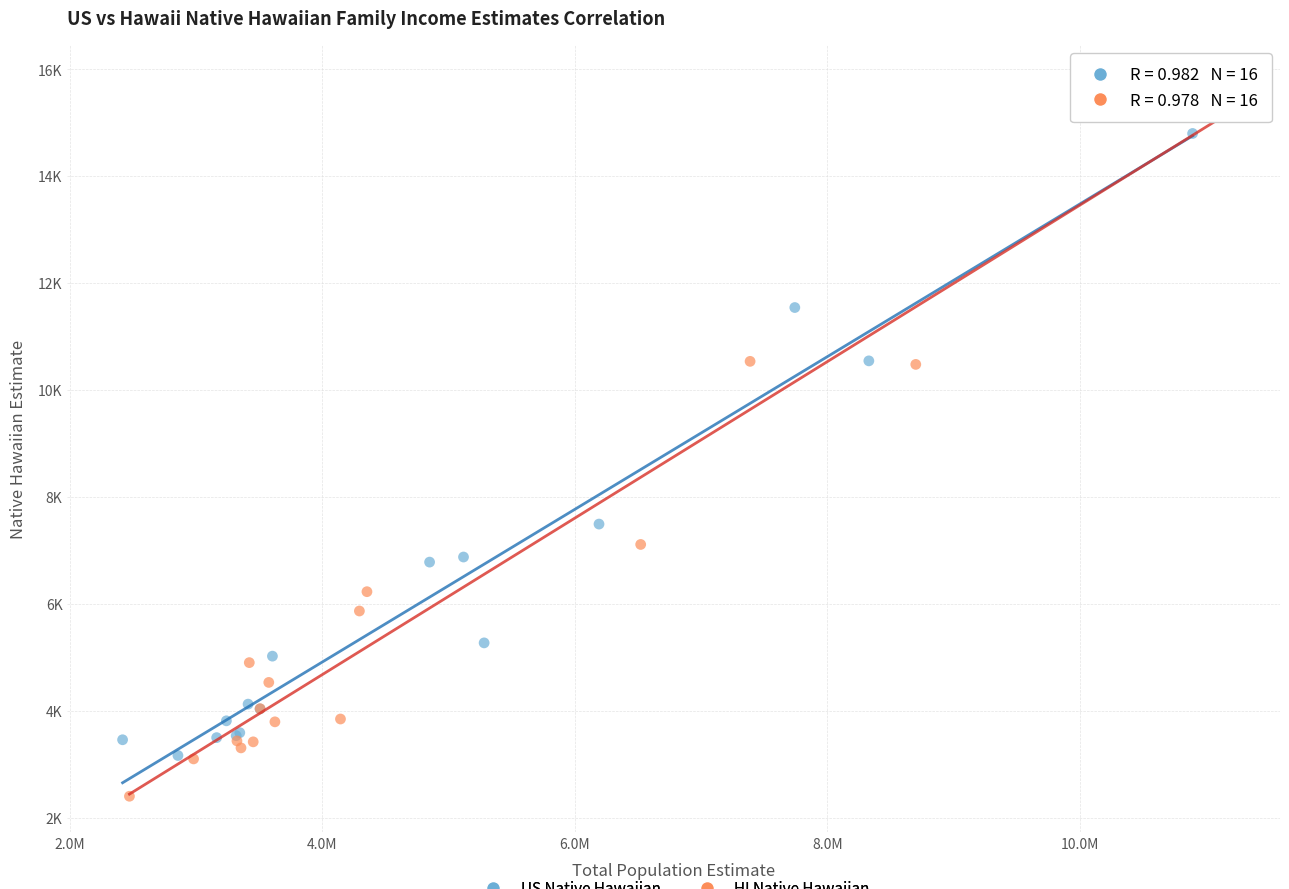

Which series has the largest Y range (max minus min)?

HI Native Hawaiian